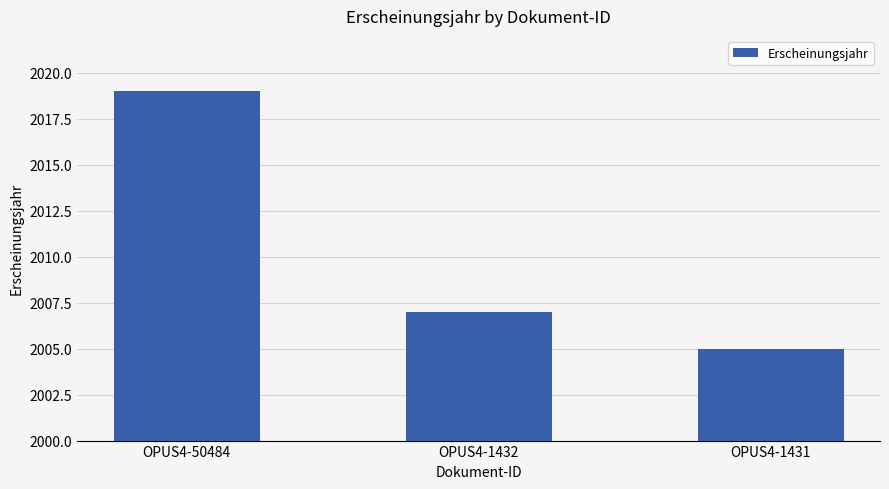

Rank the categories by value from lowest to highest.

OPUS4-1431, OPUS4-1432, OPUS4-50484